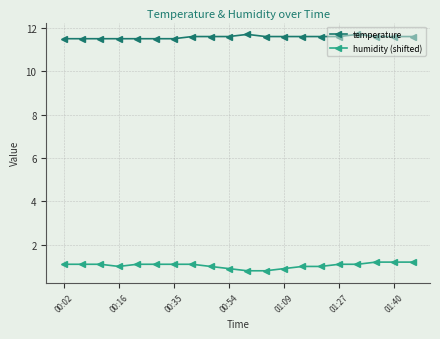

What is the average value of the humidity (shifted) series?

1.0